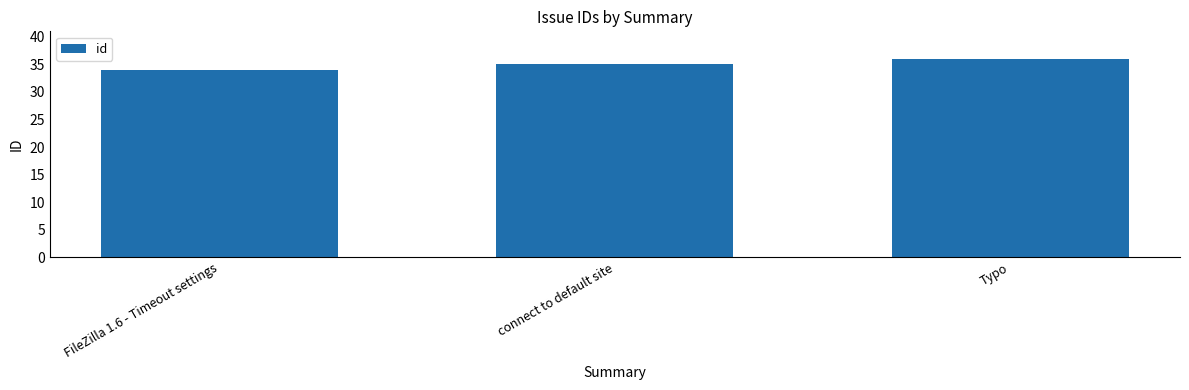

Which category has the lowest value across all series?

FileZilla 1.6 - Timeout settings